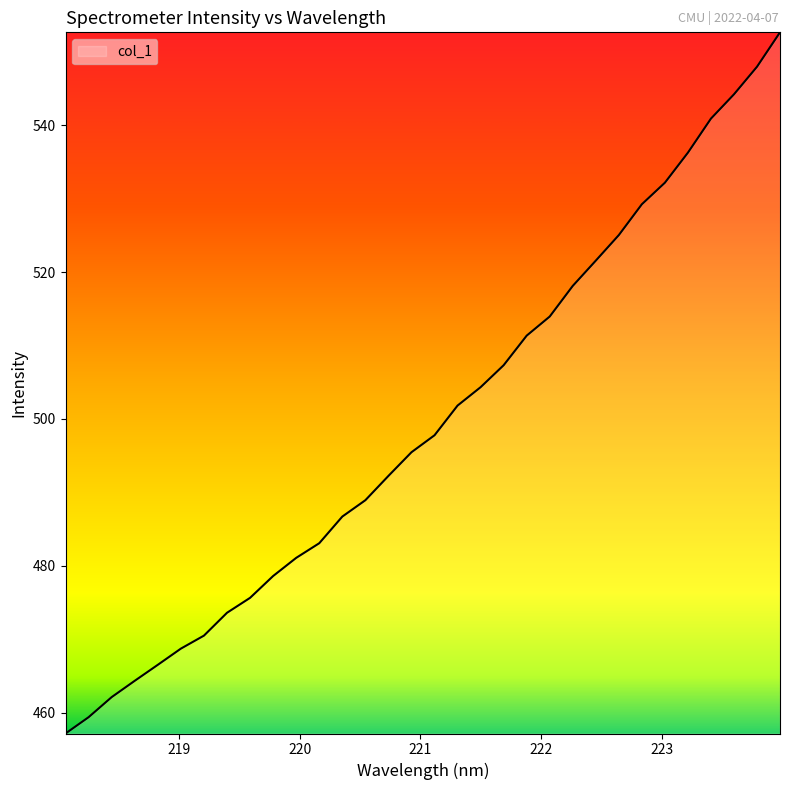

What is the difference between the maximum and minimum values?

95.5